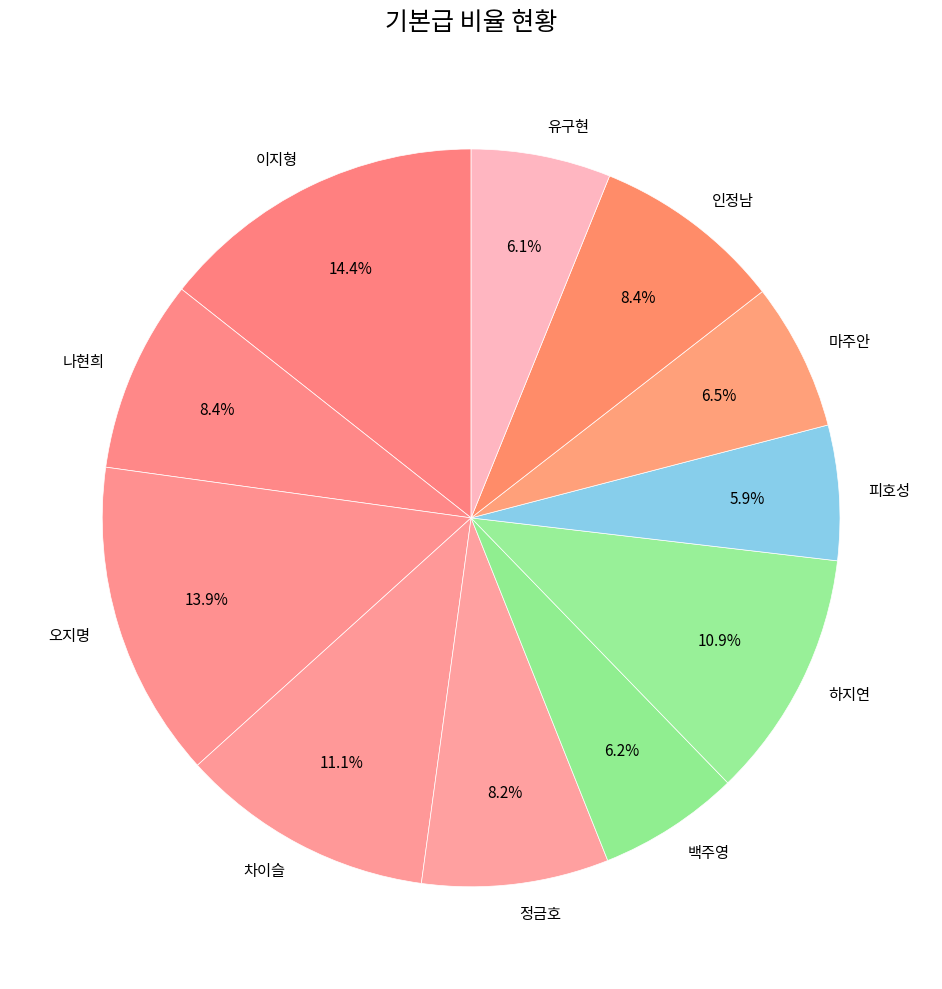

To the nearest percent, what percentage of the pie is 인정남?

8%